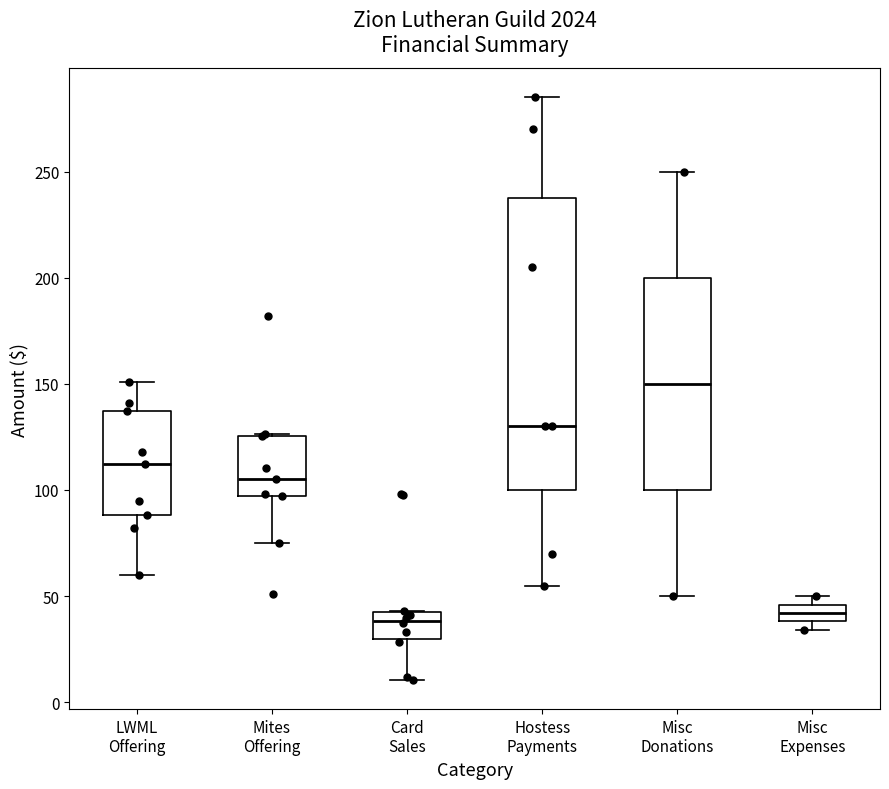

Which box is the tallest, from its lower edge to its upper edge?

Hostess Payments